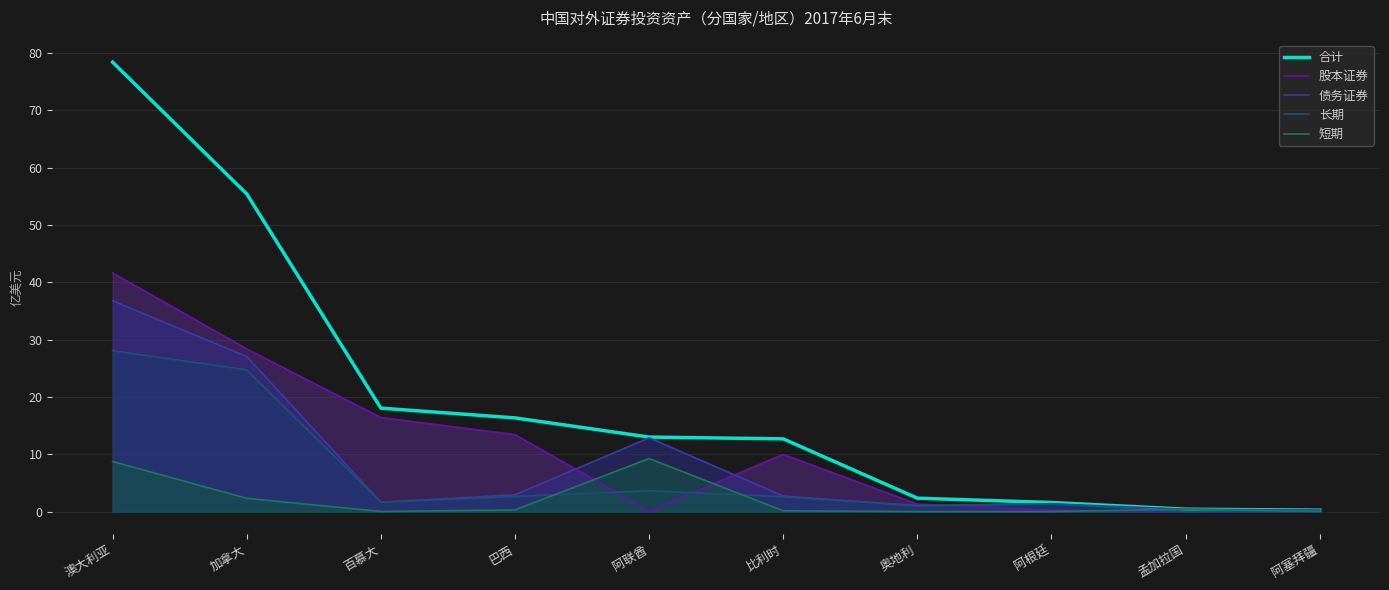

At which label does 股本证券 reach its peak?

澳大利亚